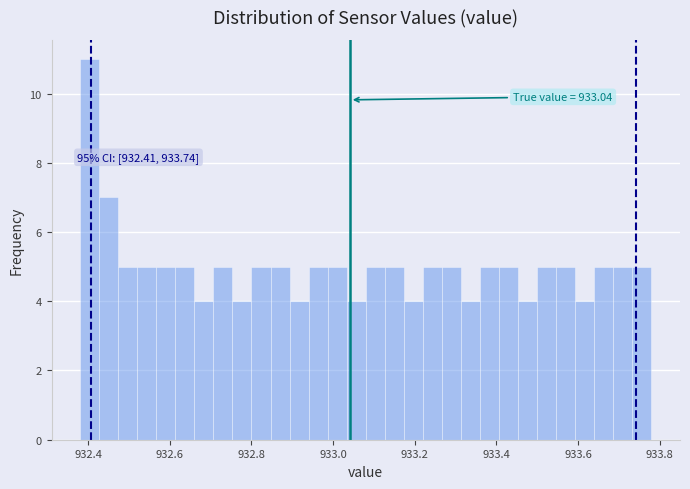

Read against the x-axis, roughly where is the centre of the tallest bar?

932.40